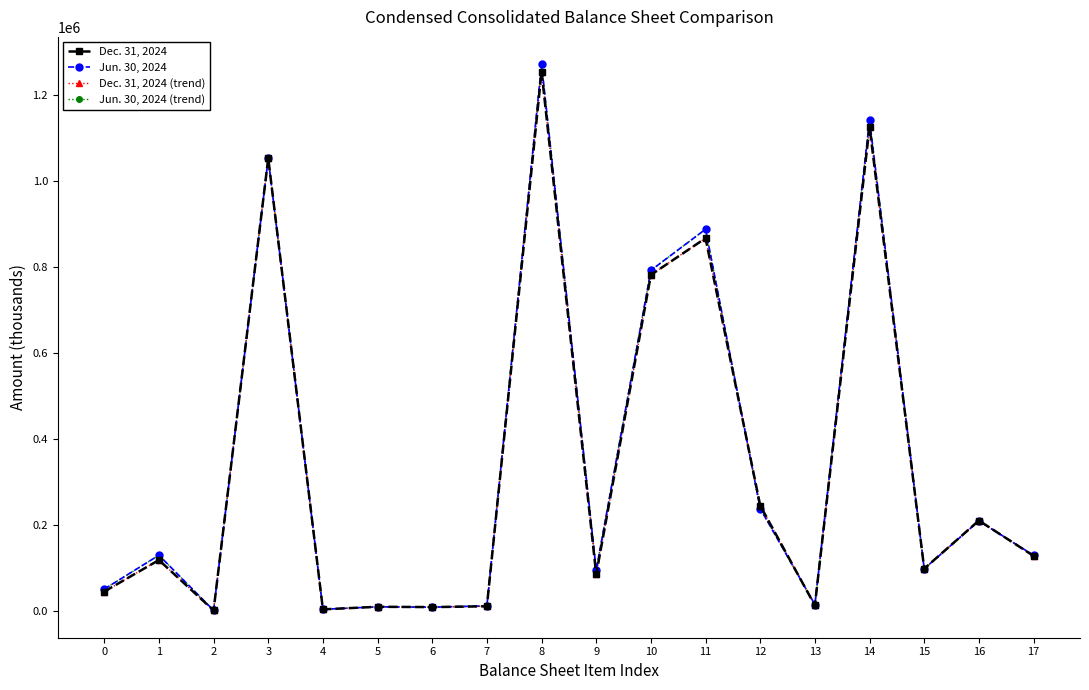

Between 4 and 17, which series saw the biggest shift?

Jun. 30, 2024